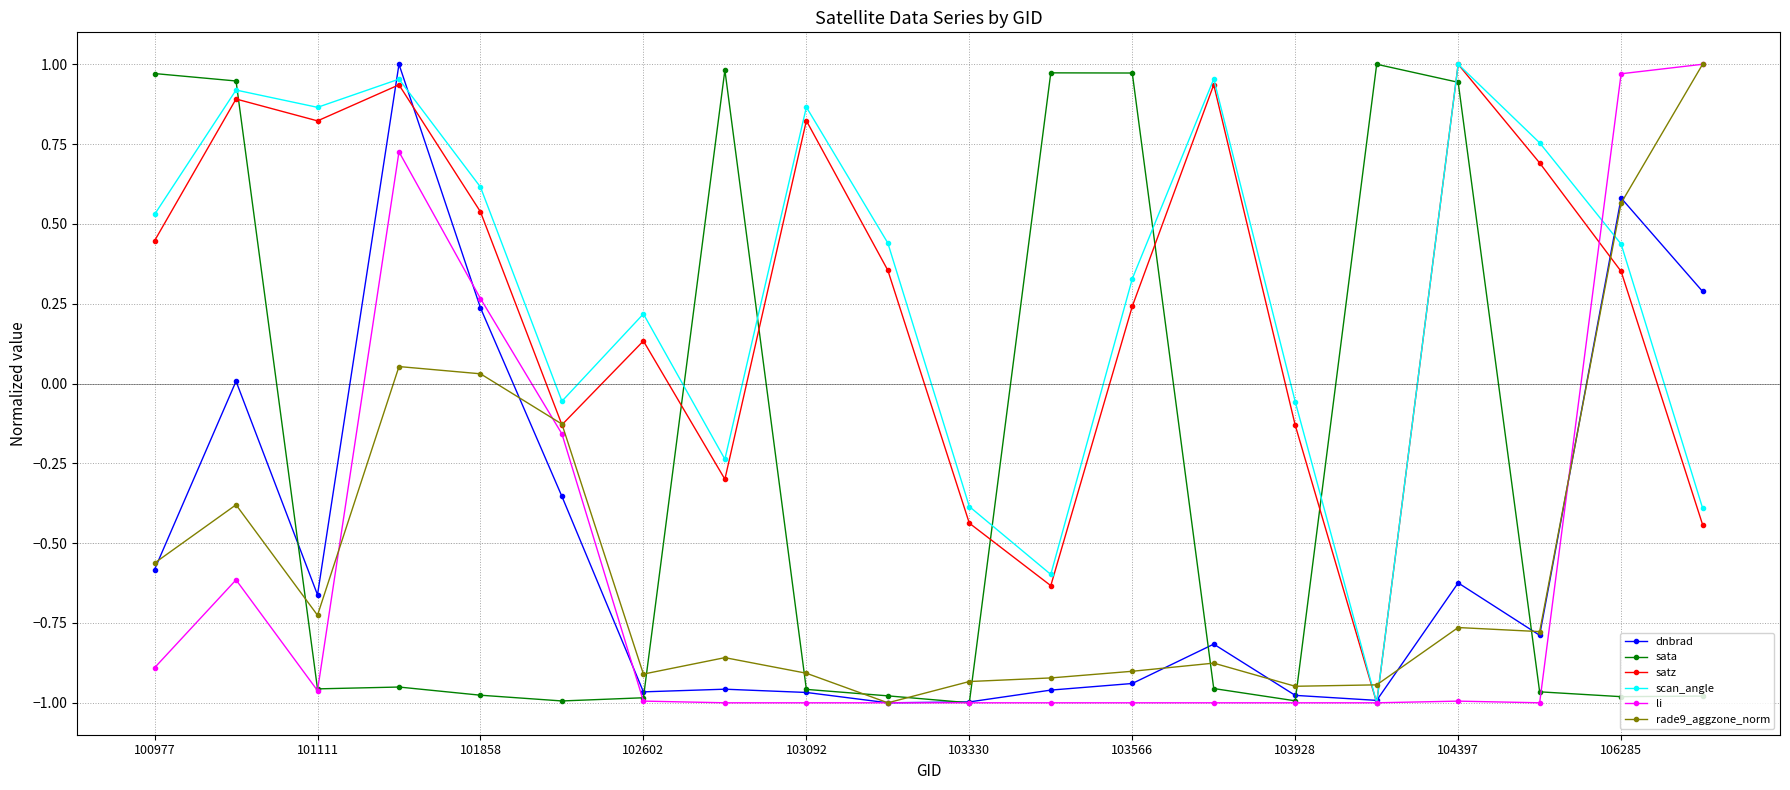

How many interior local valleys does the scan_angle series have?

5